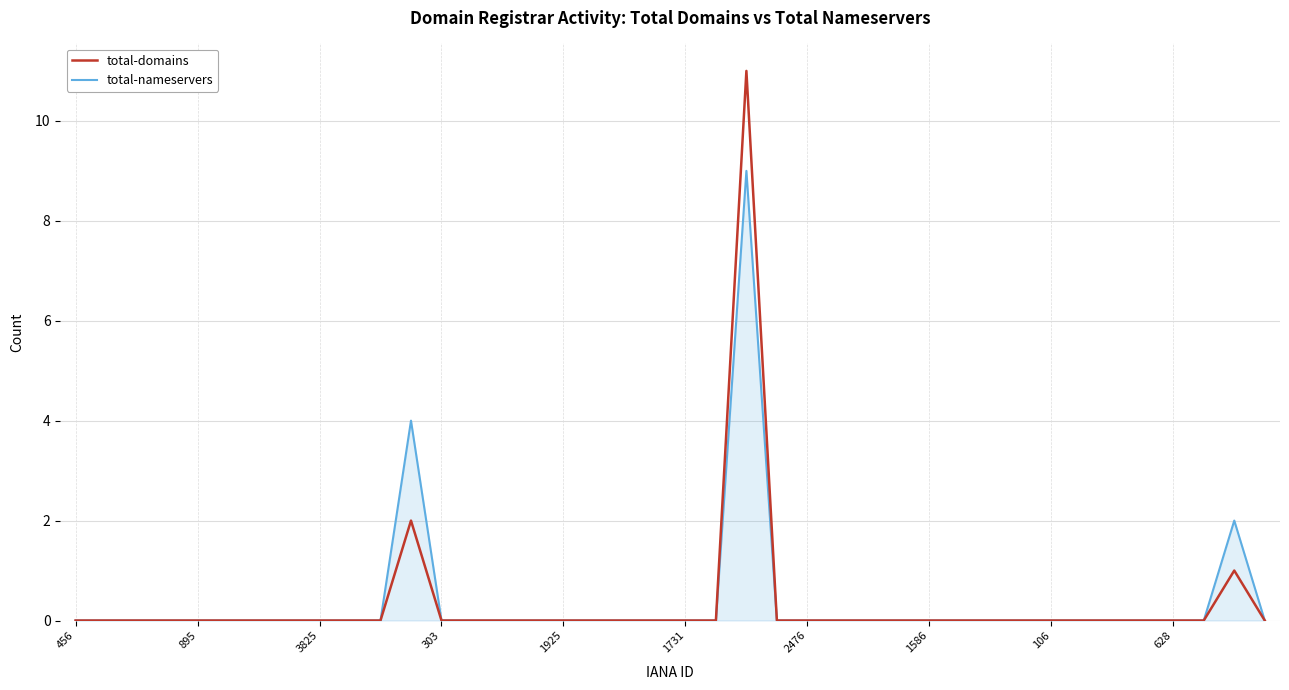

List the series in order of their peak value, highest first.

total-domains, total-nameservers